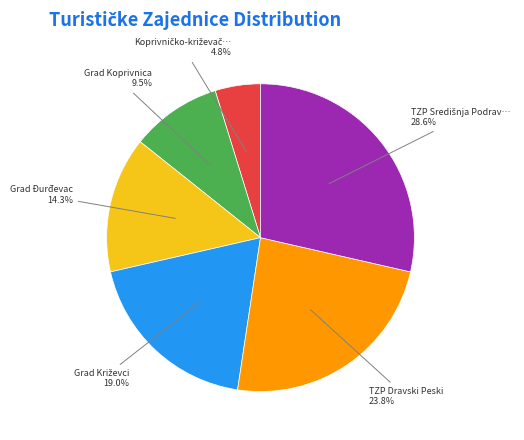

Does any single category account for the majority?

No